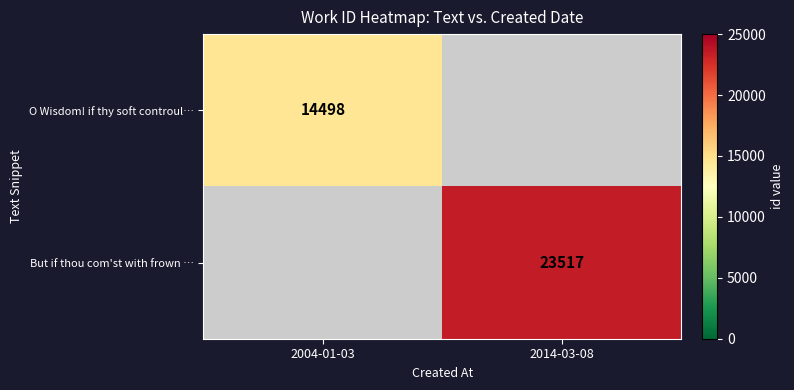

How many series are shown in this chart?

2